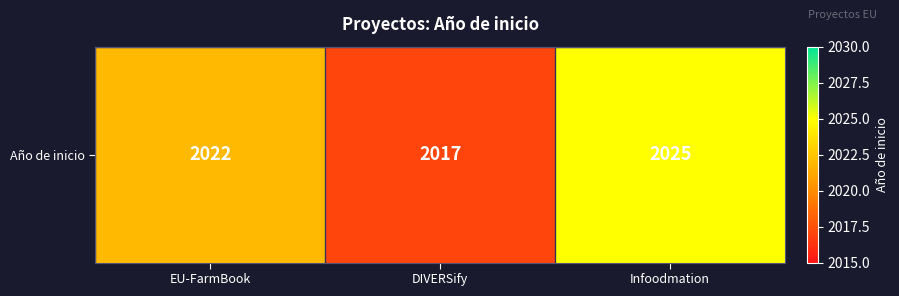

At which category does the chart reach its minimum across all series?

DIVERSify